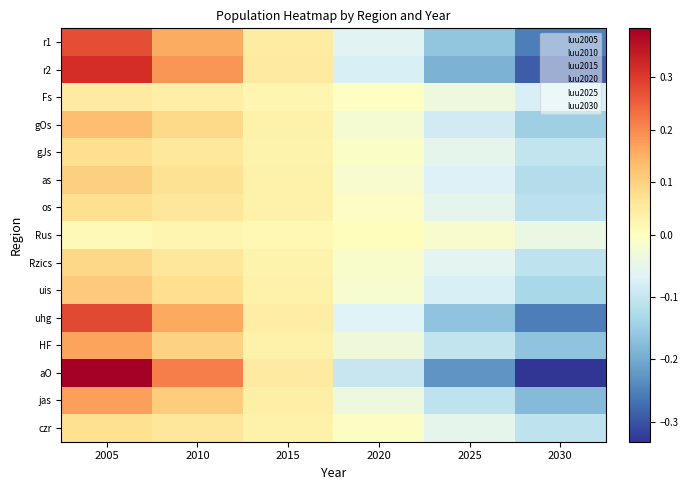

Which series has the widest spread of values?

aO